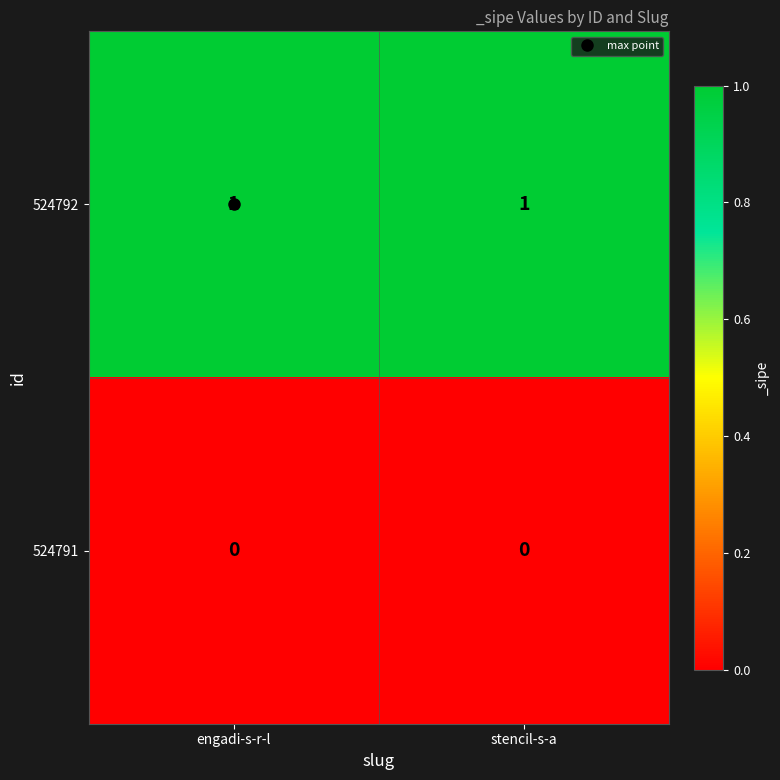

The value of 524792 at stencil-s-a is 1. True or false?

True